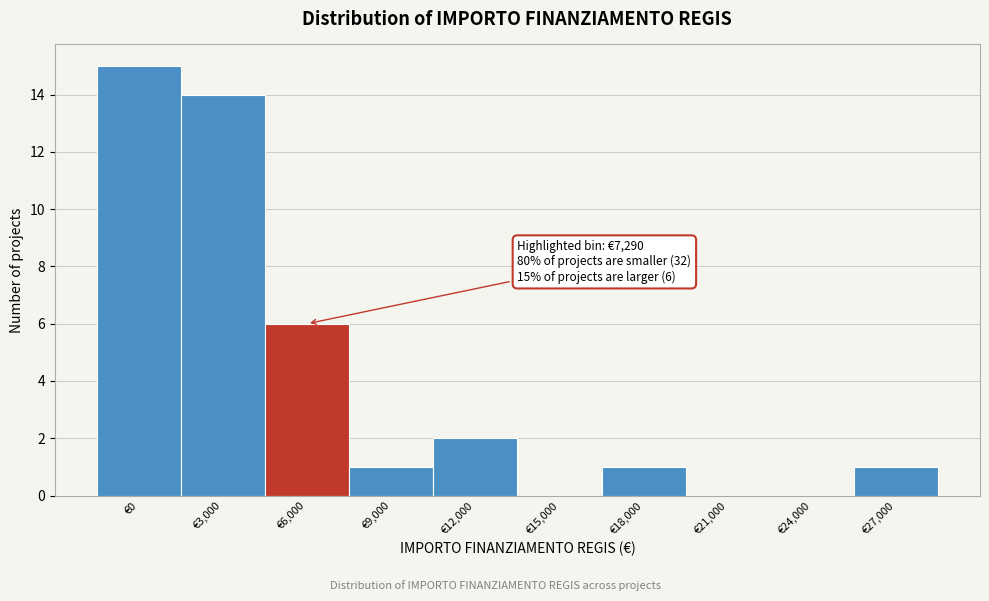

Reading left to right, what are all the values shown in this chart?

€0=15	€3,000=14	€6,000=6	€9,000=1	€12,000=2	€15,000=0	€18,000=1	€21,000=0	€24,000=0	€27,000=1